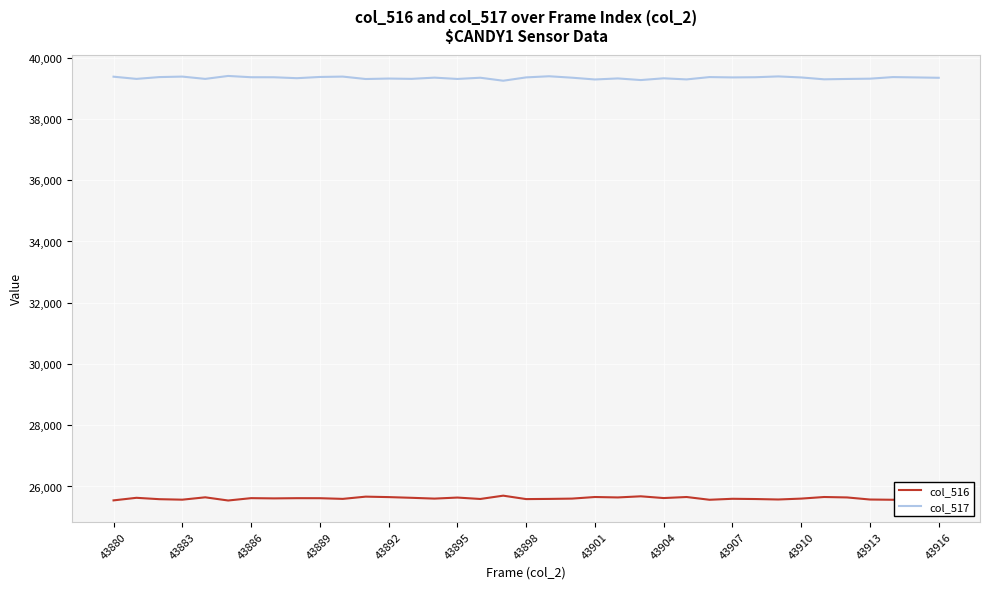

What is the minimum value for col_517?

39249